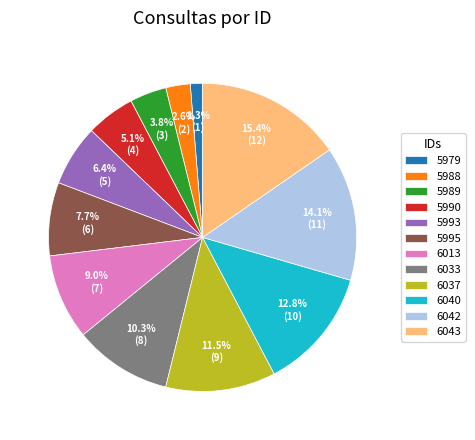

To the nearest percent, what is the difference between the 6042 and 5989 slice percentages?

10%